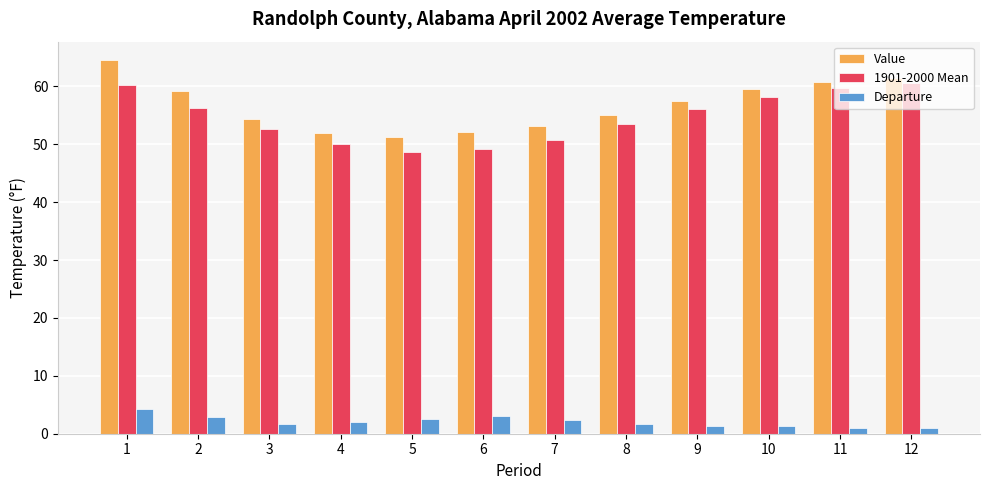

At 1, list the series in order from largest to smallest.

Value, 1901-2000 Mean, Departure